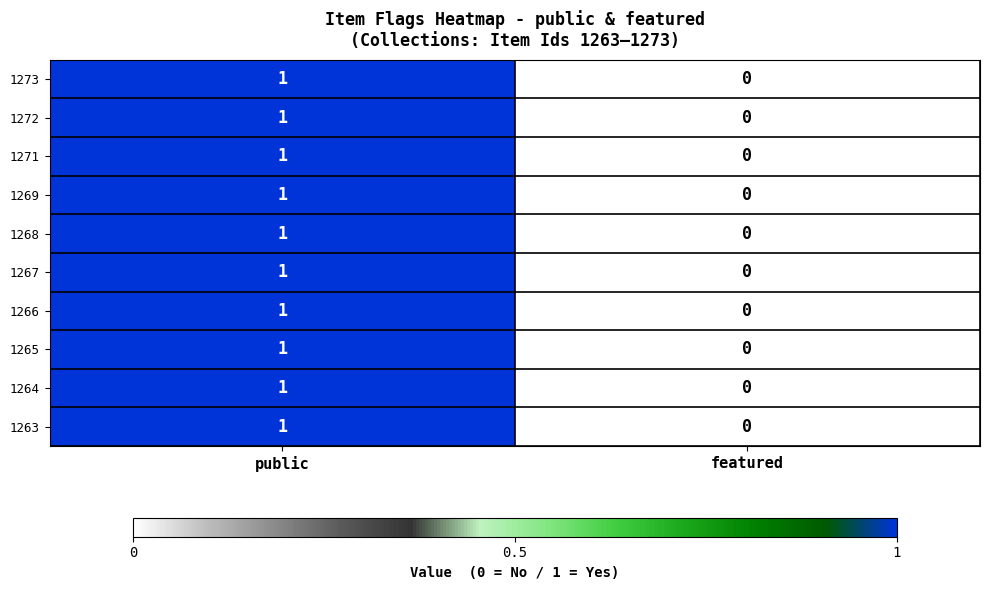

The value of 1271 at featured is 1. True or false?

False